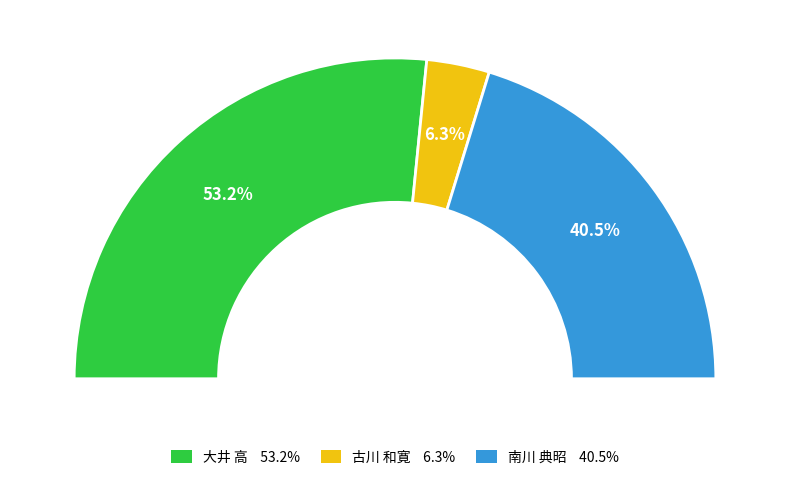

What is the smallest slice in the pie chart?

古川 和寛